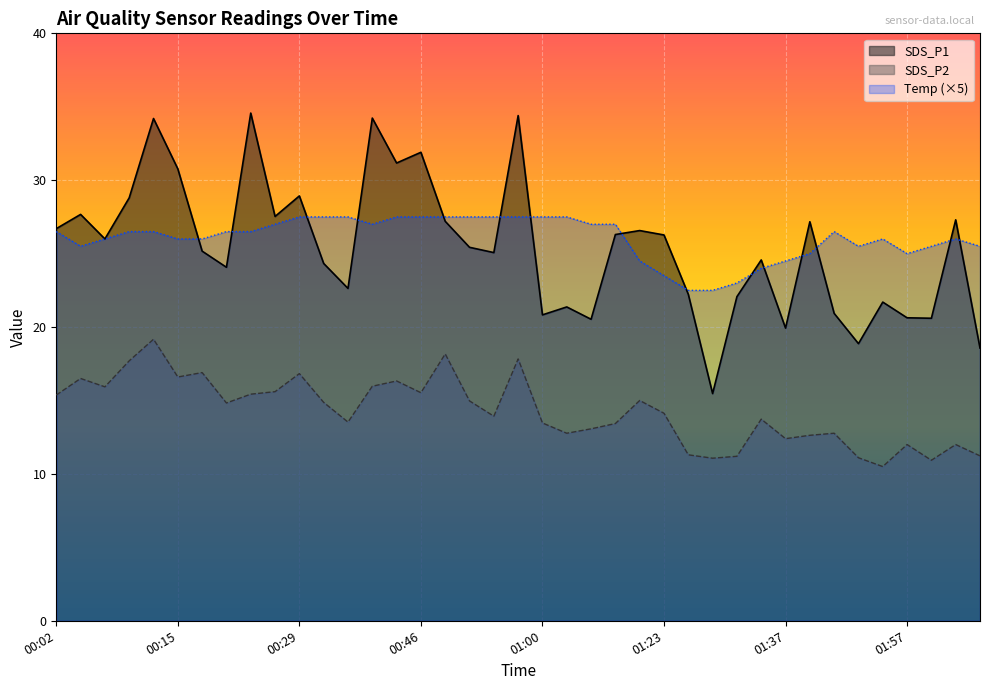

How many lines are shown in the chart?

3